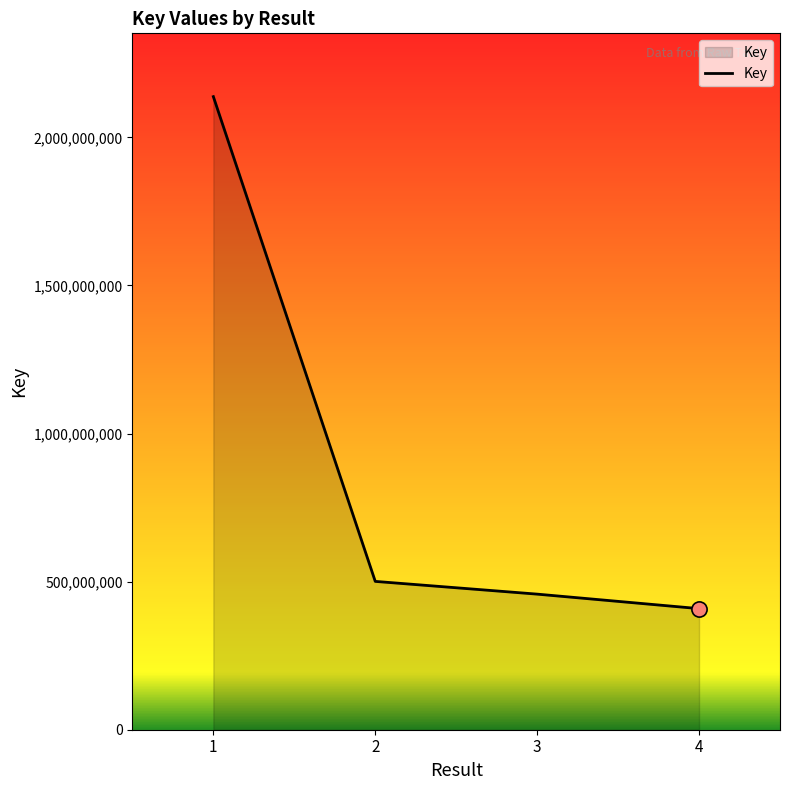

Which has a higher value, 4 or 1?

1